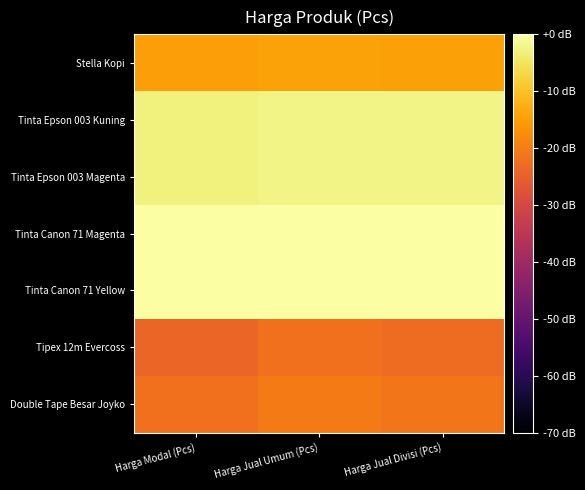

Which series has the largest total across all categories?

Tinta Canon 71 Magenta